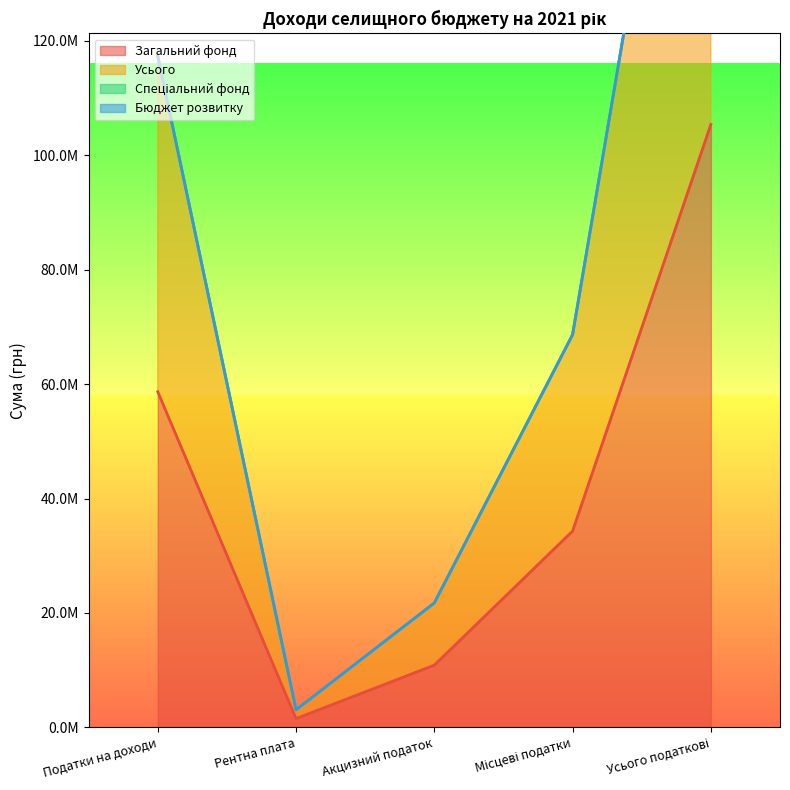

Which category has the highest value across all series?

Усього податкові